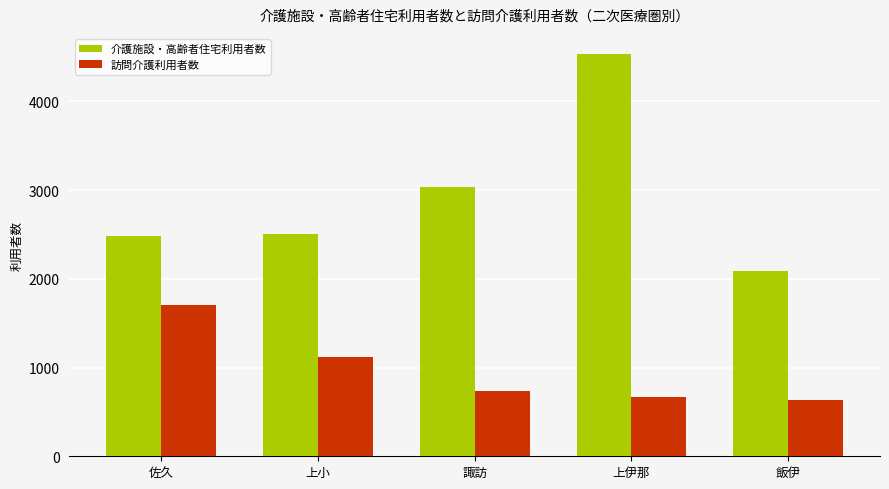

How many bars are there in each group?

2